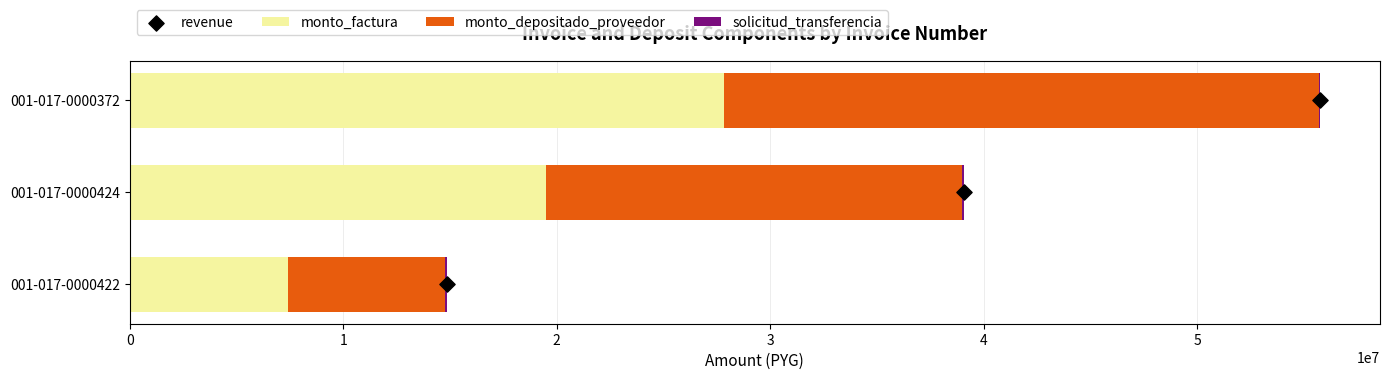

The value of monto_factura at 001-017-0000424 is 19500000. True or false?

True